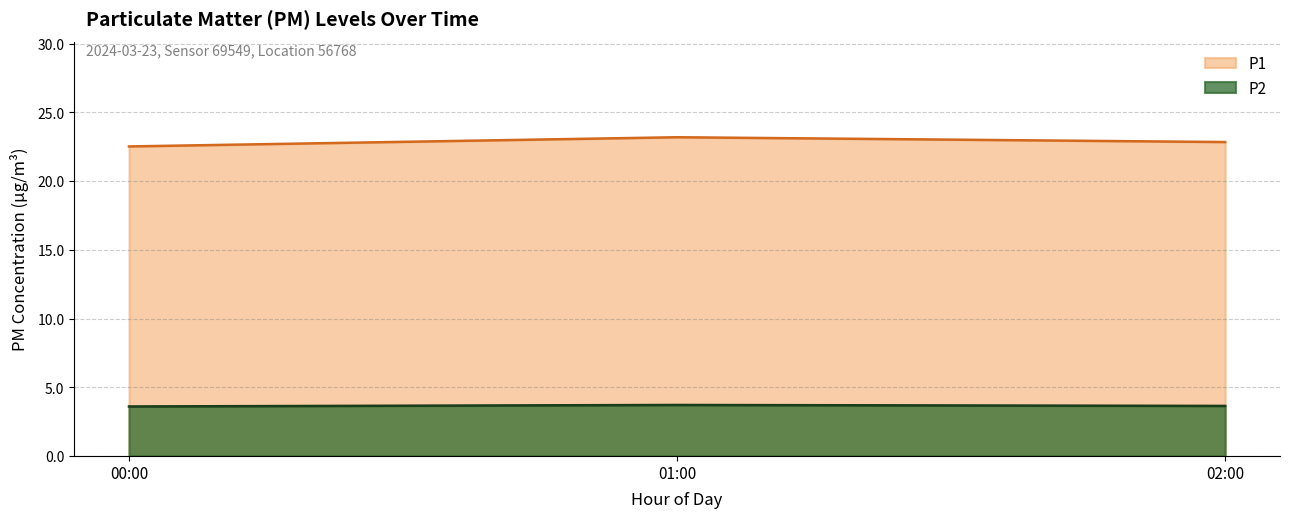

What is the average value of the P1 series?

22.8